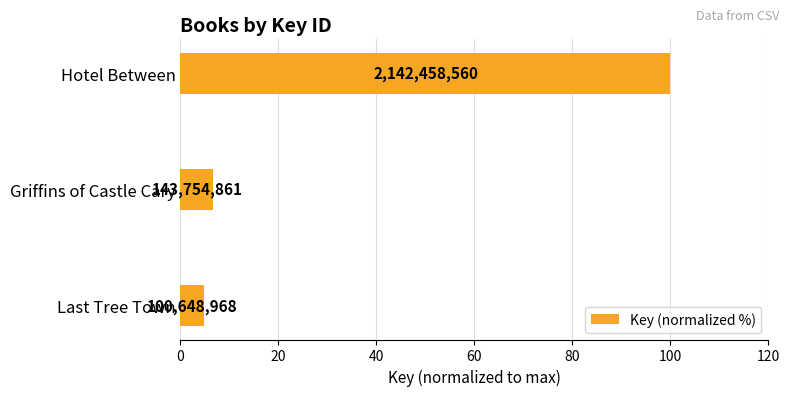

How many categories are shown in the chart?

3